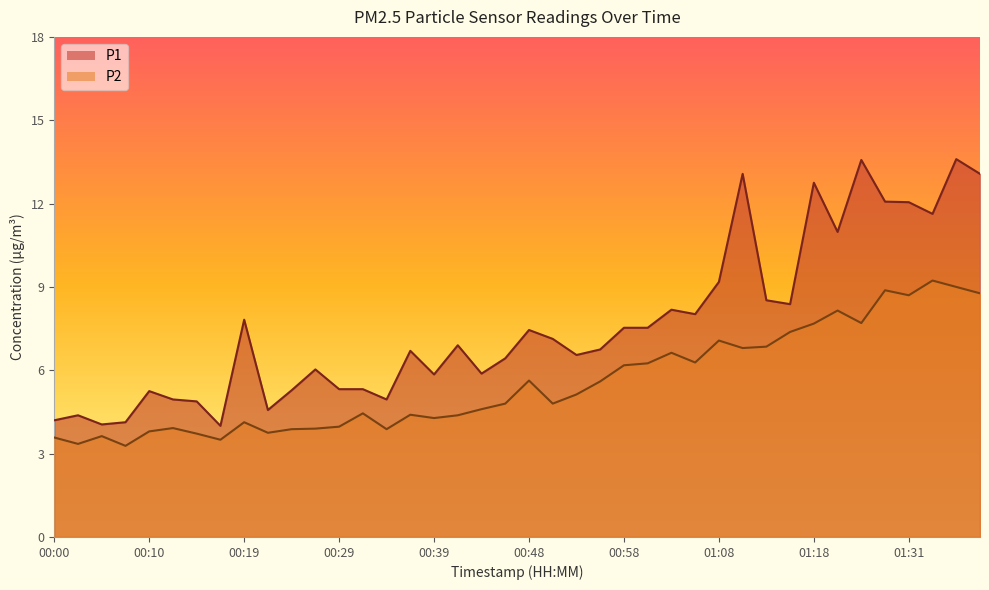

True or false: P2 and P1 intersect in this chart.

False